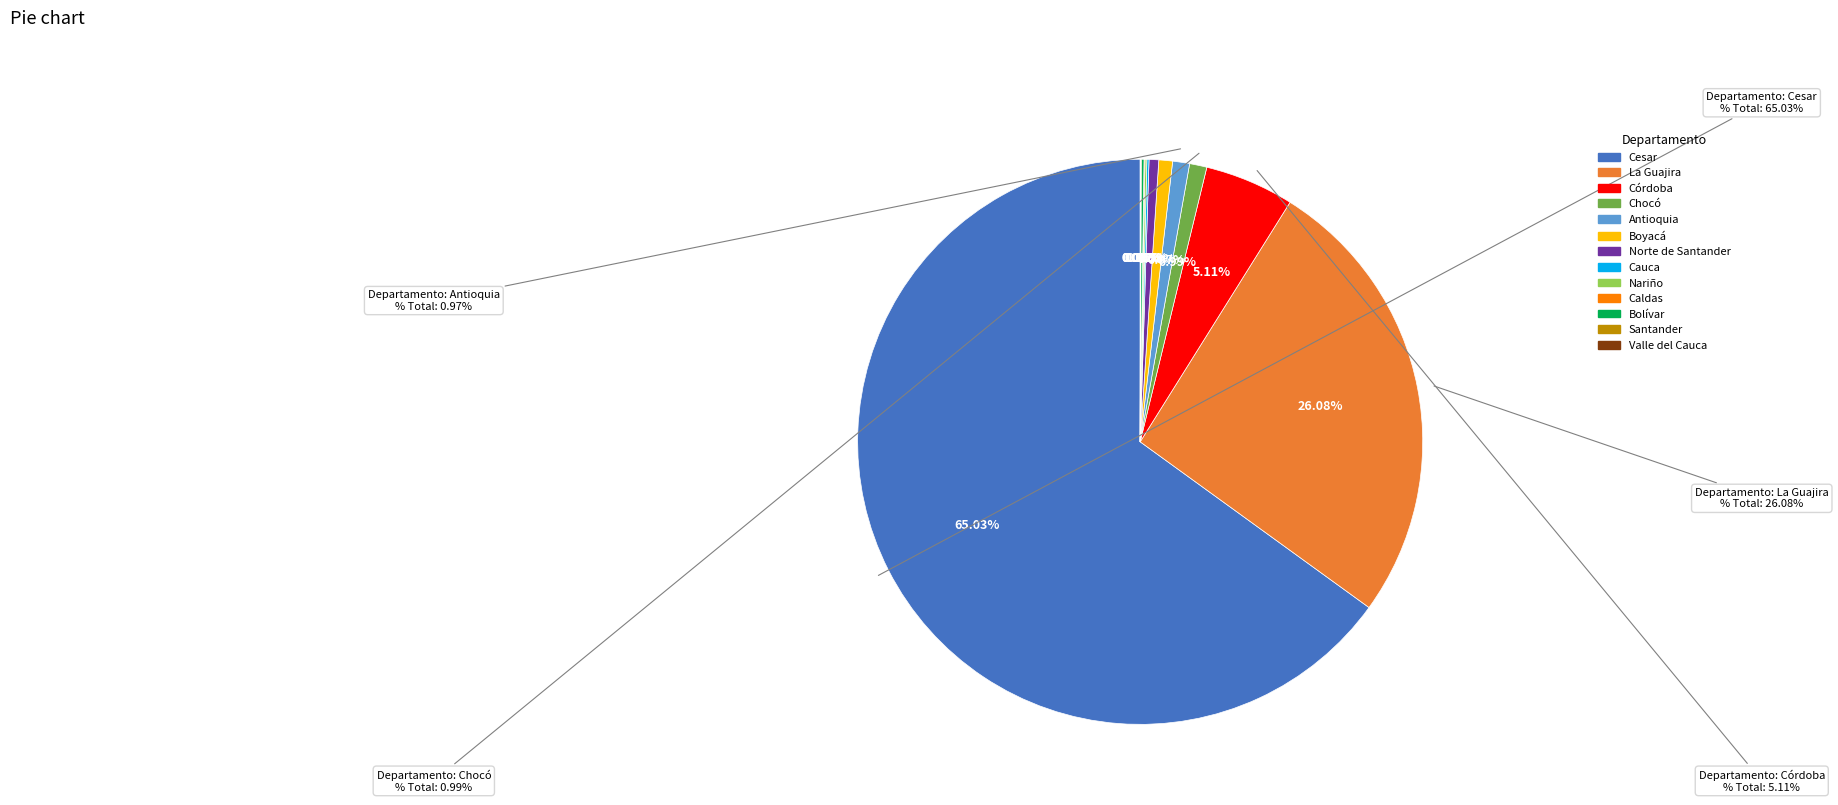

Which slice represents more than half of the pie?

Cesar